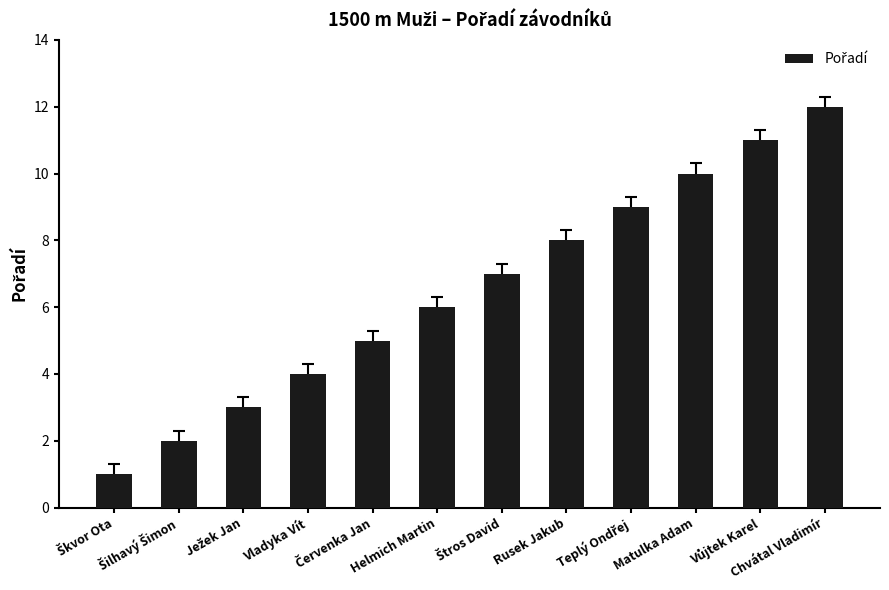

What is the sum of all values?

78